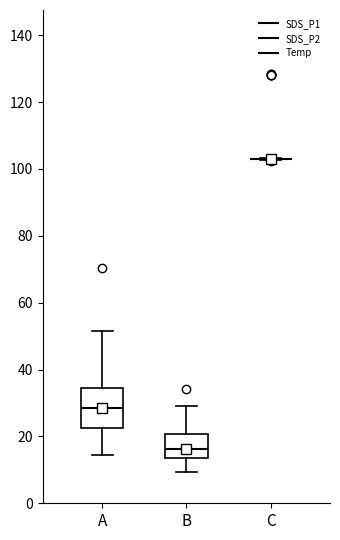

Reading left to right, transcribe this box plot: for each box, give where its median line is, the range the box spans, and where its two whiskers end, as read against the y-axis. The values are not printed on the chart, so give them approximately, as read against the axis.

A: median 28, box 22 to 34, whiskers 14 to 52
B: median 16, box 14 to 20, whiskers 10 to 30
C: box collapsed to a line at 104, whiskers 102 to 104